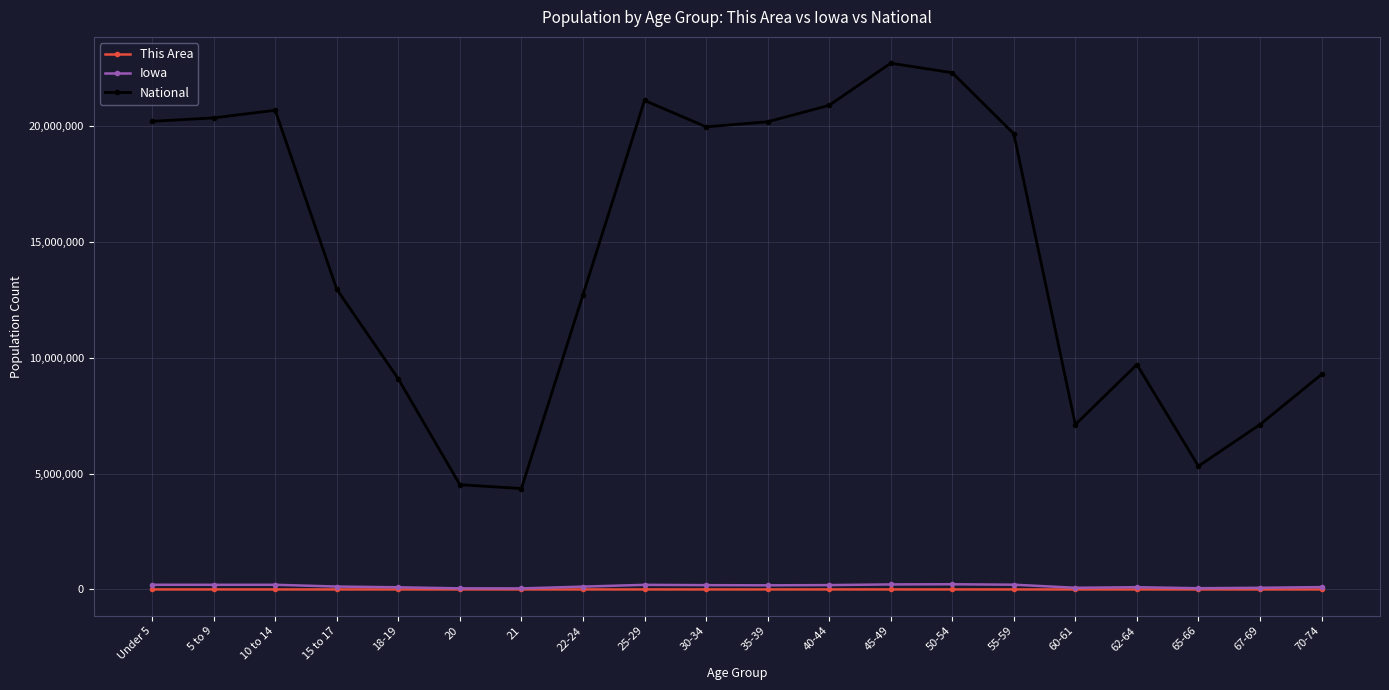

True or false: This Area and National cross at least once.

False